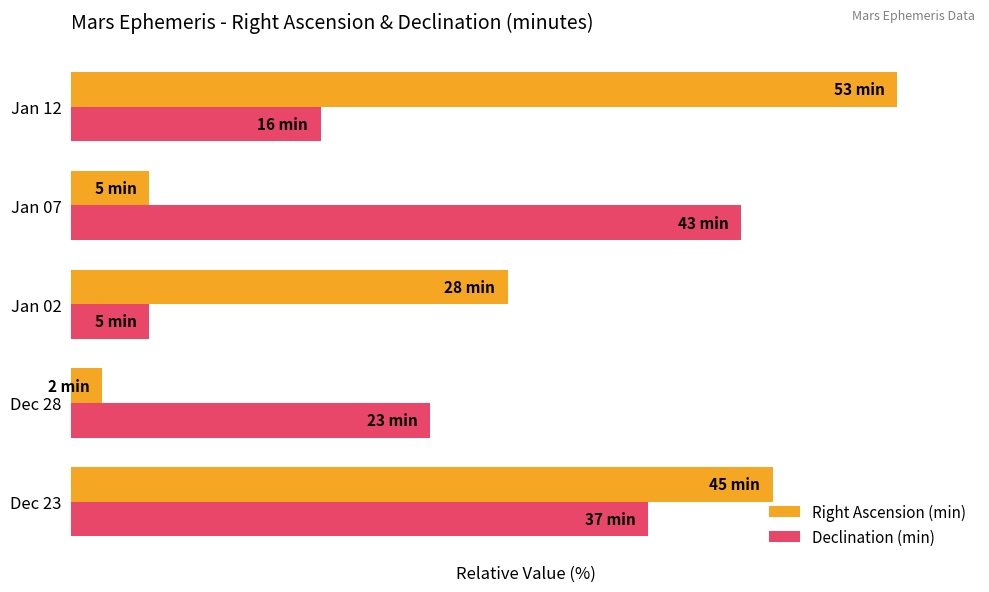

What are all the series names shown in the legend?

Right Ascension (min), Declination (min)